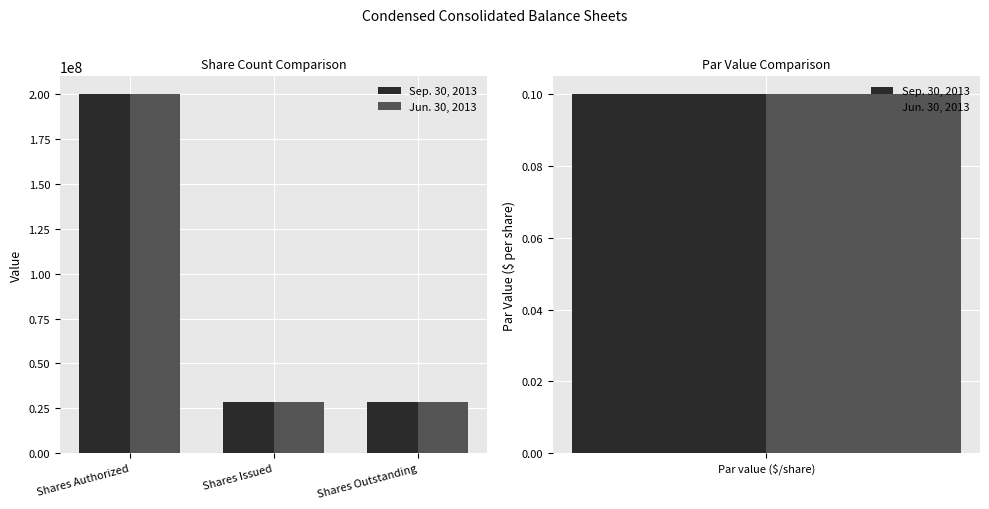

The Jun. 30, 2013 series shows 8205935 at Shares Outstanding. True or false?

False